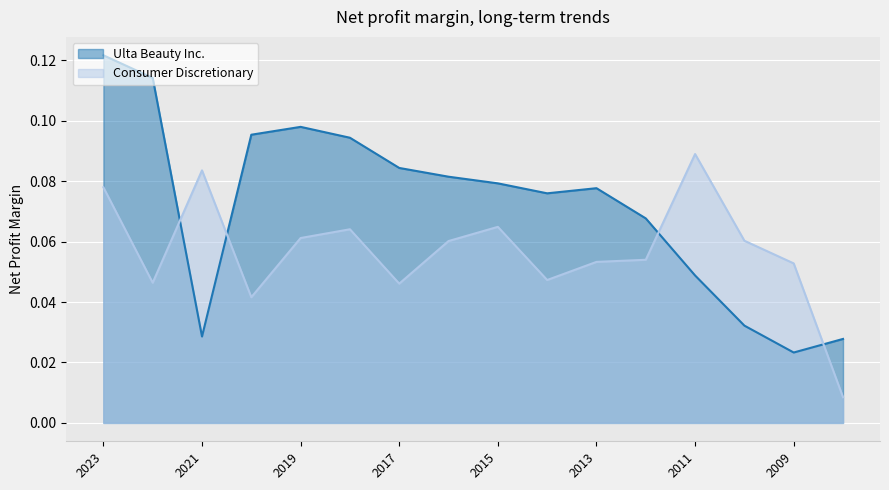

How many times do Consumer Discretionary and Ulta Beauty Inc. cross each other?

4